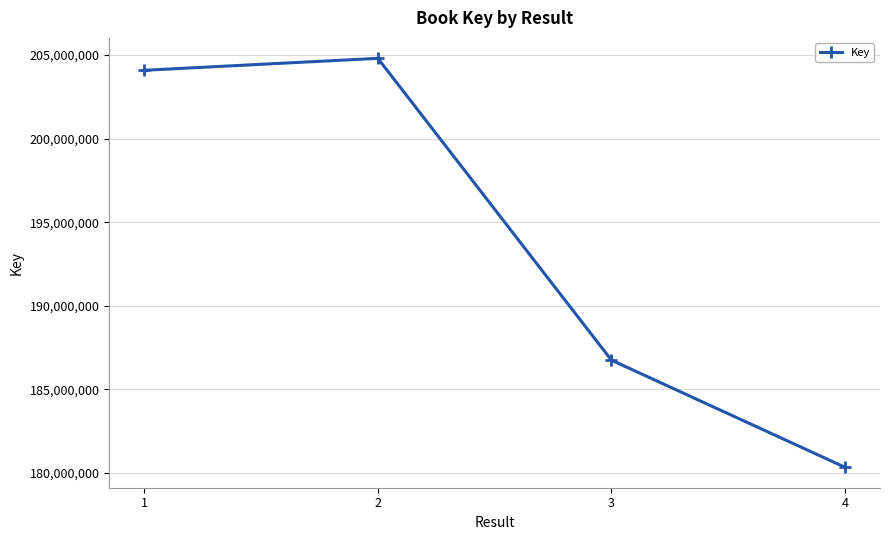

Reading left to right, extract all data points from this chart.

1=204084244	2=204798755	3=186749052	4=180341144